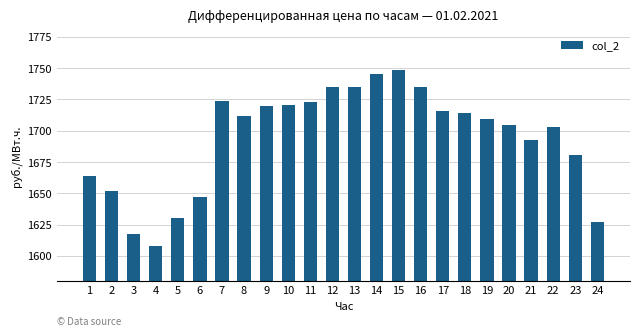

What is the value of the 13th bar from the left?

1735.1